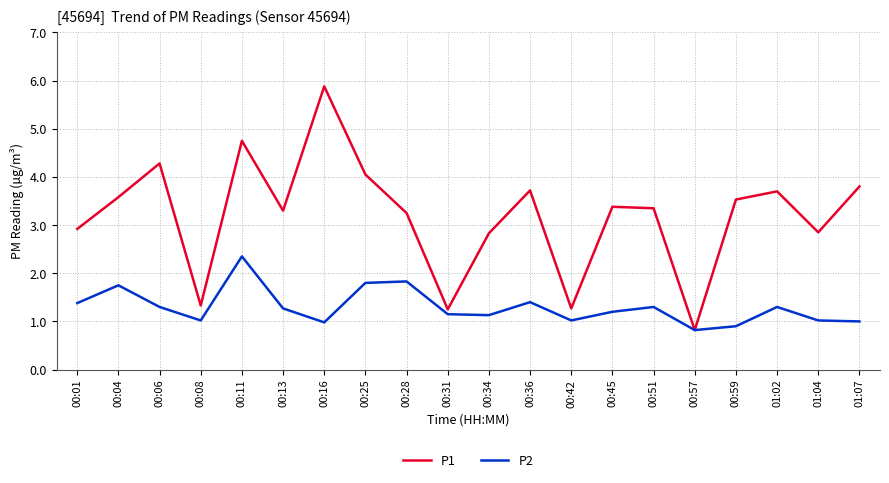

What is the difference between the P2 values at 01:04 and 00:01?

0.4